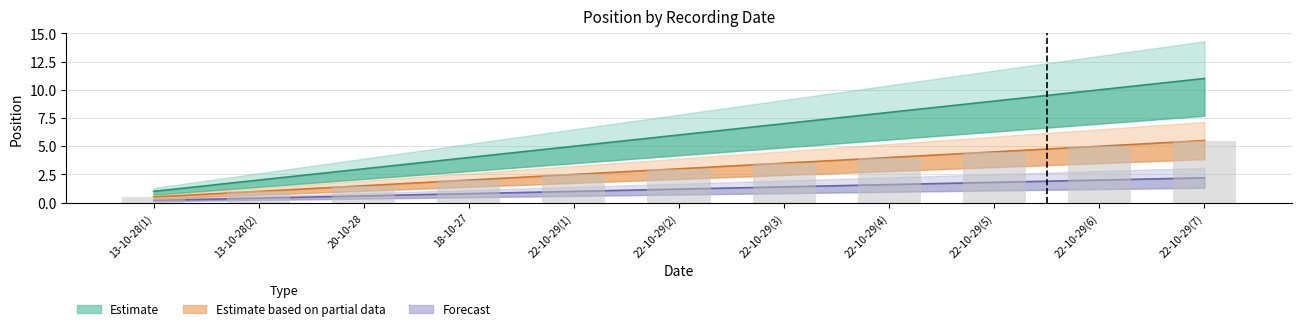

What is the sum of the Estimate based on partial data values at 22-10-29(2) and 13-10-28(2)?

4.0